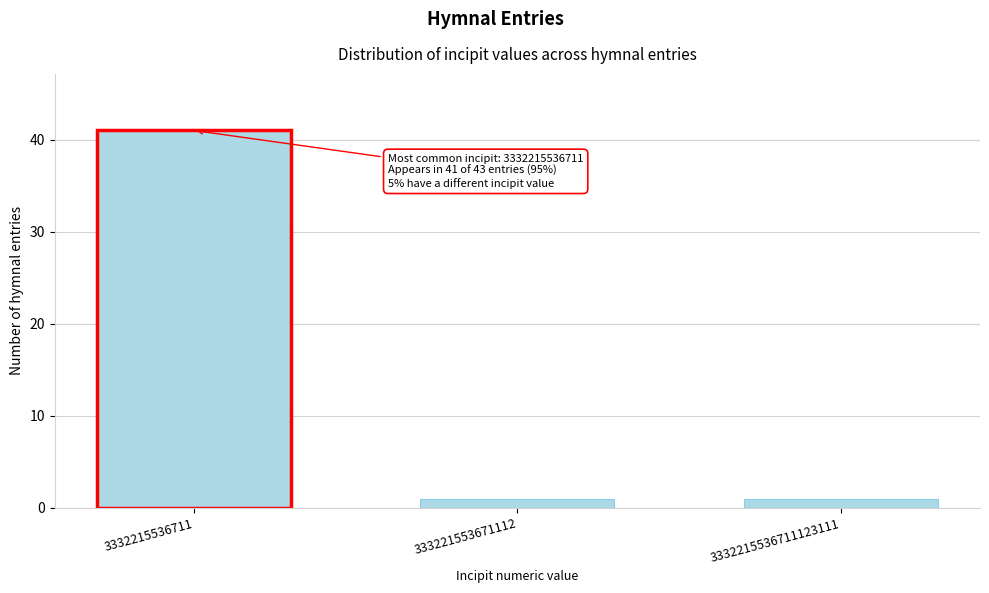

Reading right to left, what are all the values shown in this chart?

1	1	41